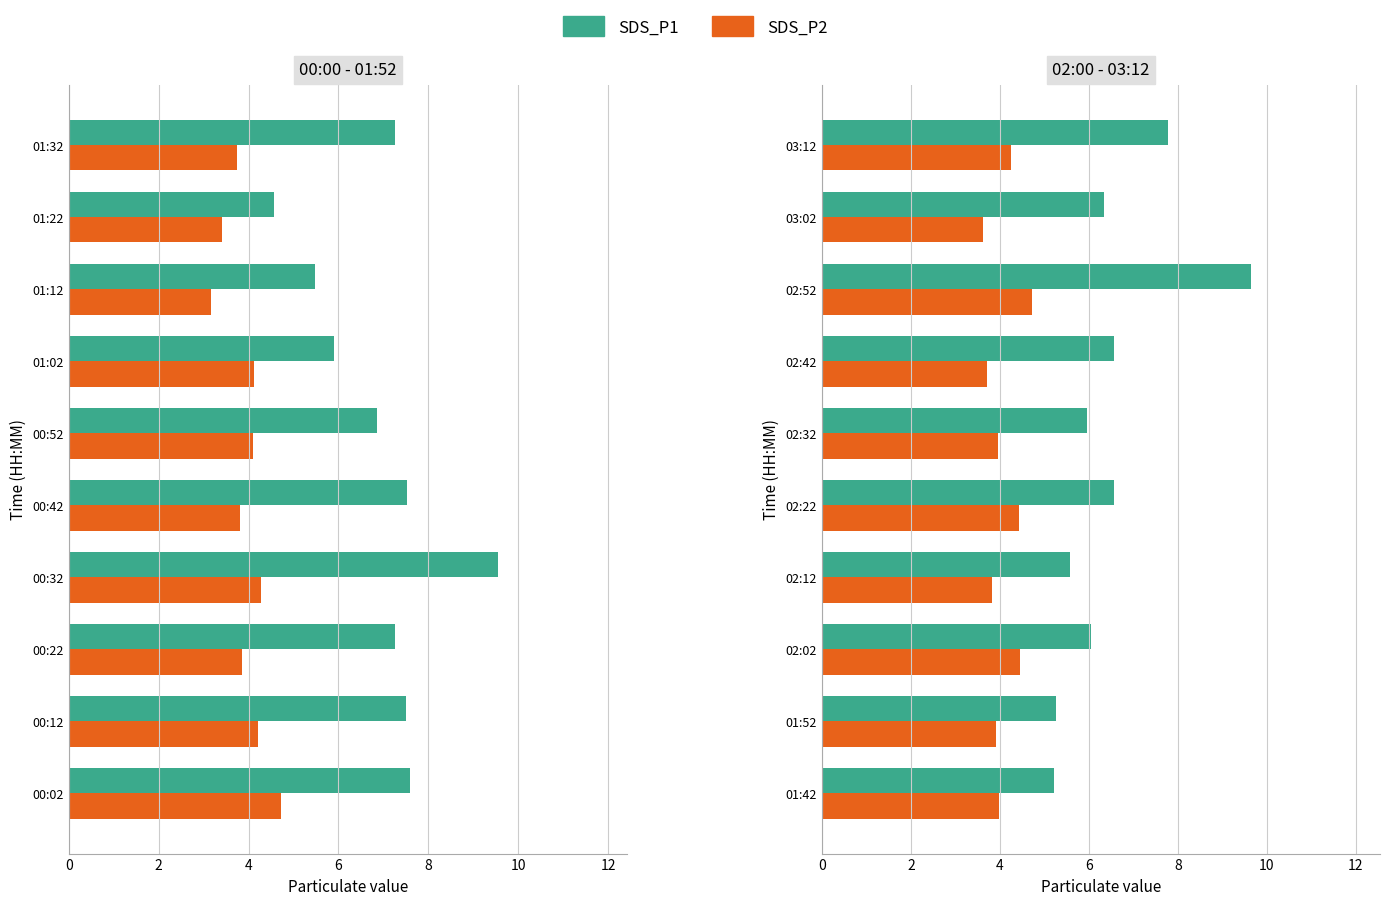

How many bars are there in each group?

2